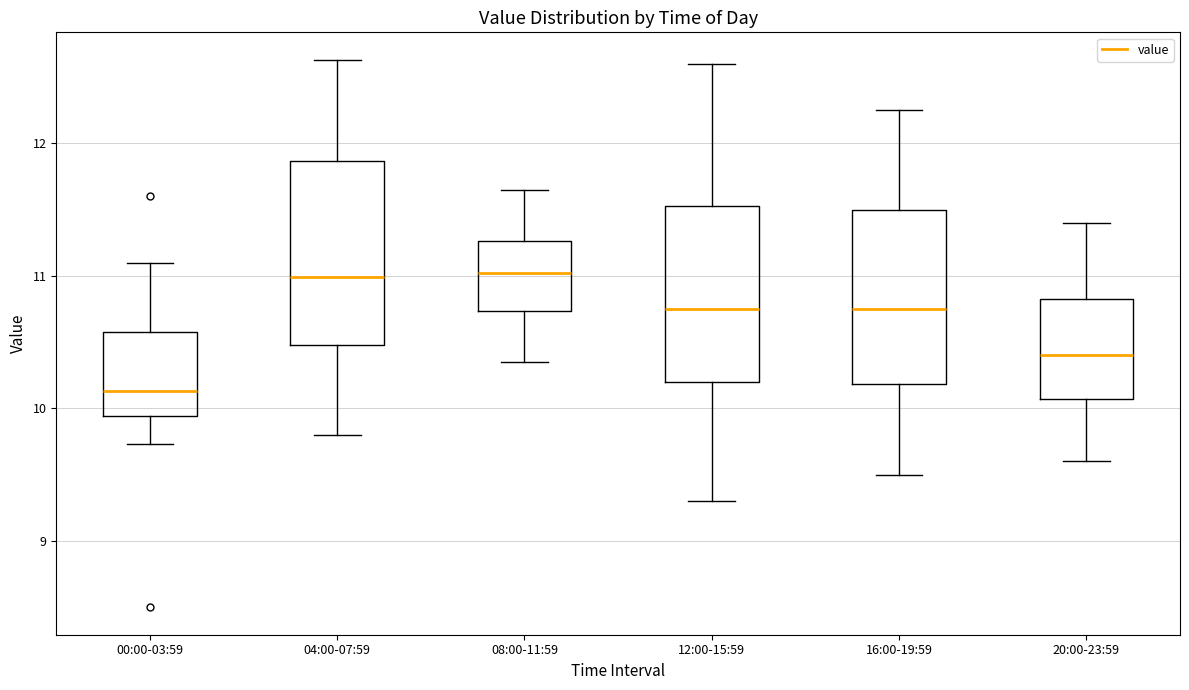

Where does the lower whisker of the box for 20:00-23:59 end on the y-axis? The values are not printed on the chart, so give them approximately, as read against the axis.

9.6